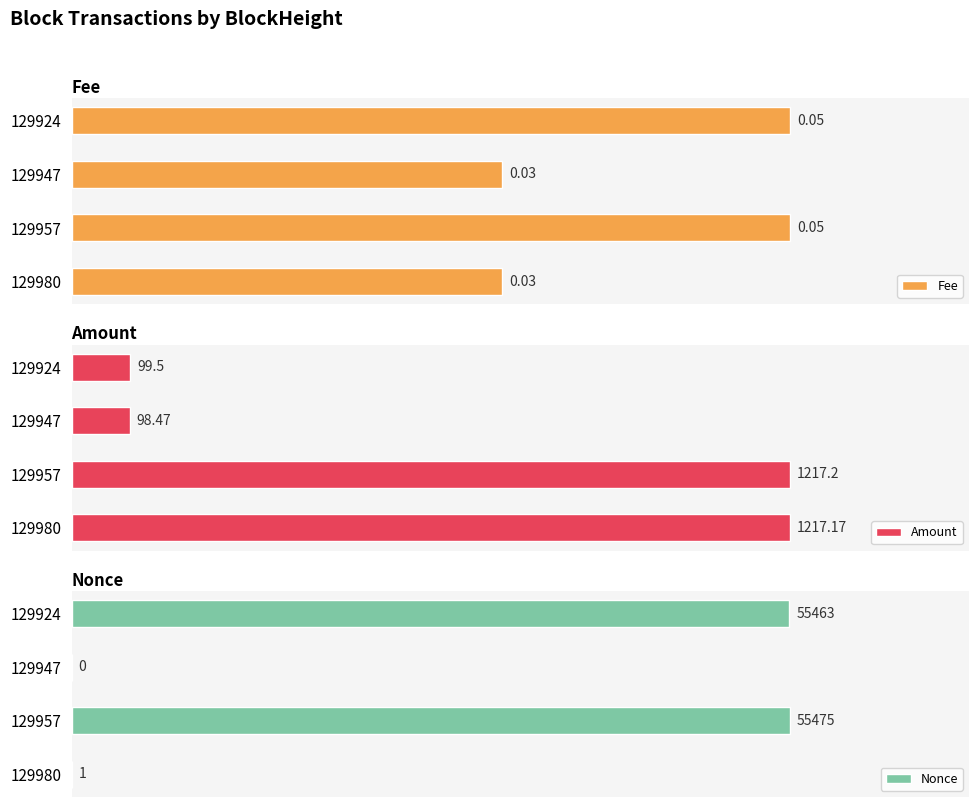

Which series has the largest range (max minus min)?

Nonce